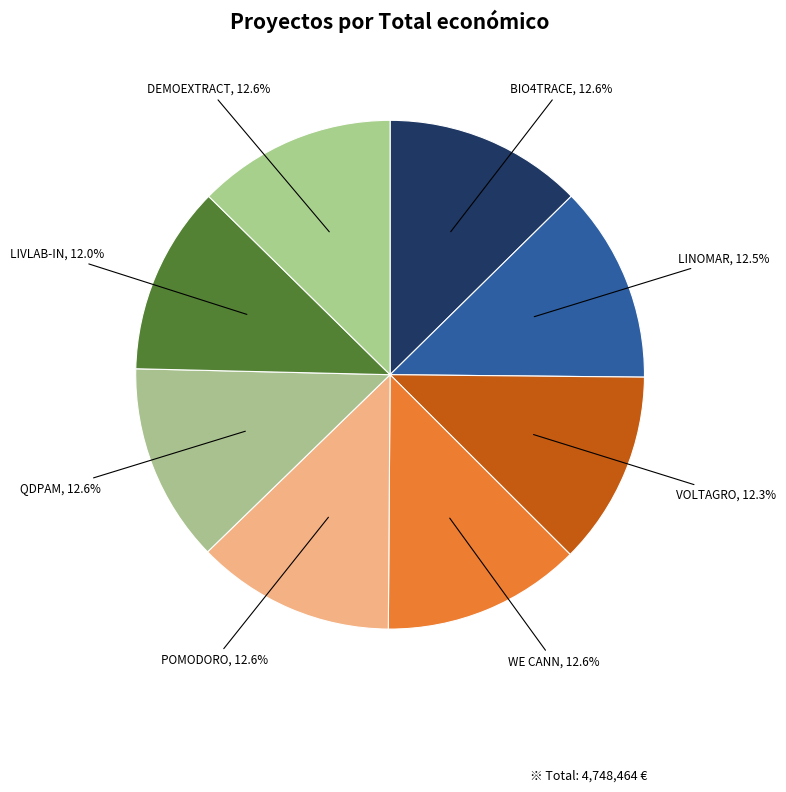

Count the number of slices in the pie.

8